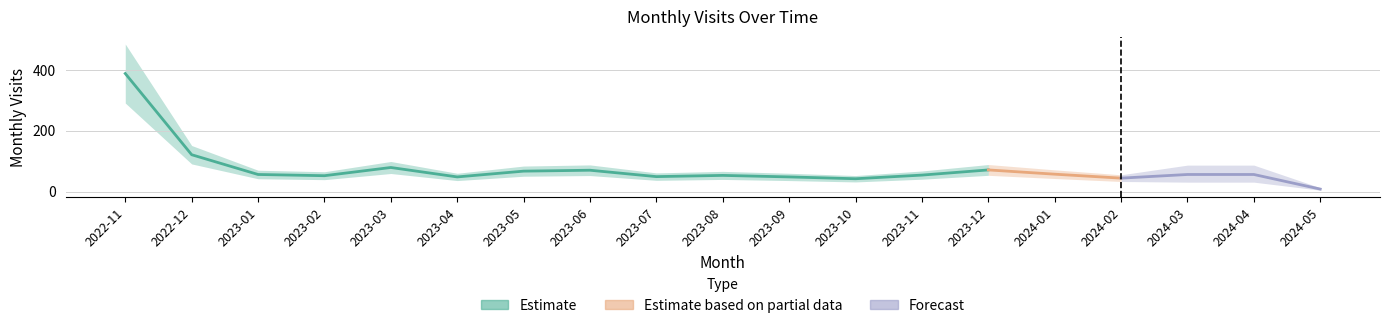

Reading left to right, list all the values displayed in this chart.

388	121	56	52	79	48	67	70	49	53	48	42	54	71	57	44	56	56	8